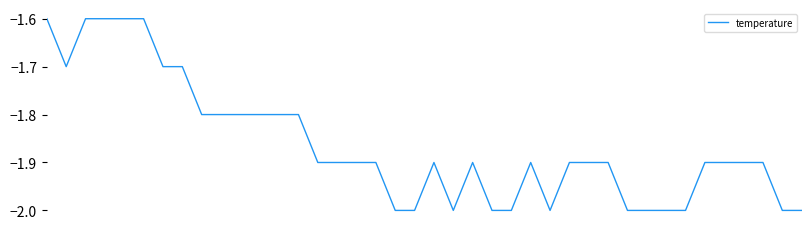

What is the average value?

-1.9